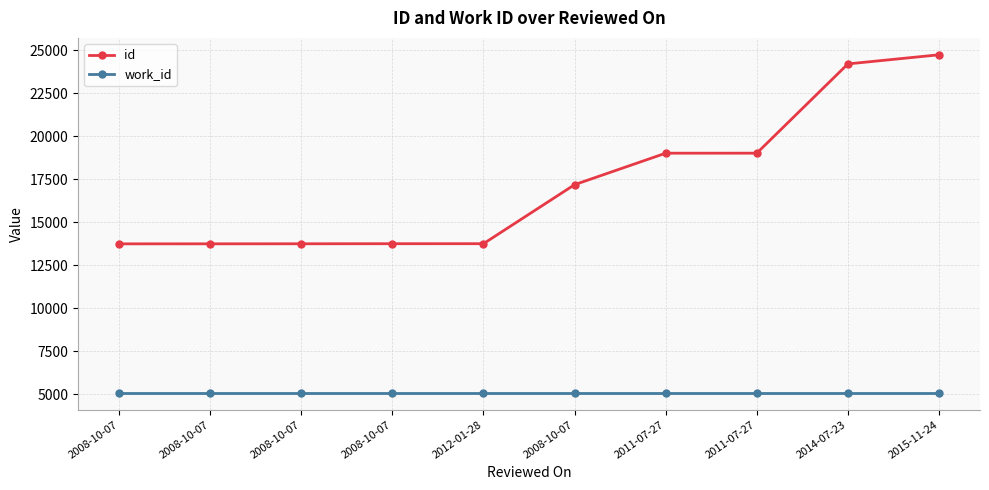

What are all the series names shown in the legend?

id, work_id